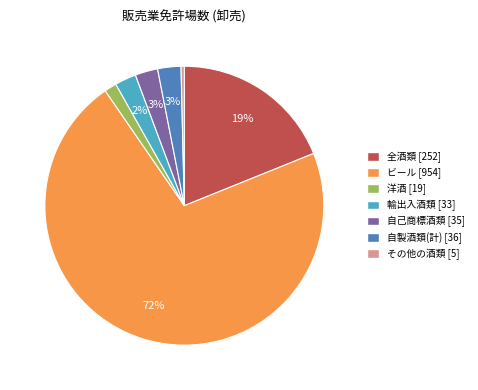

Is the sum of 輸出入酒類 and 自己商標酒類 greater than half?

No